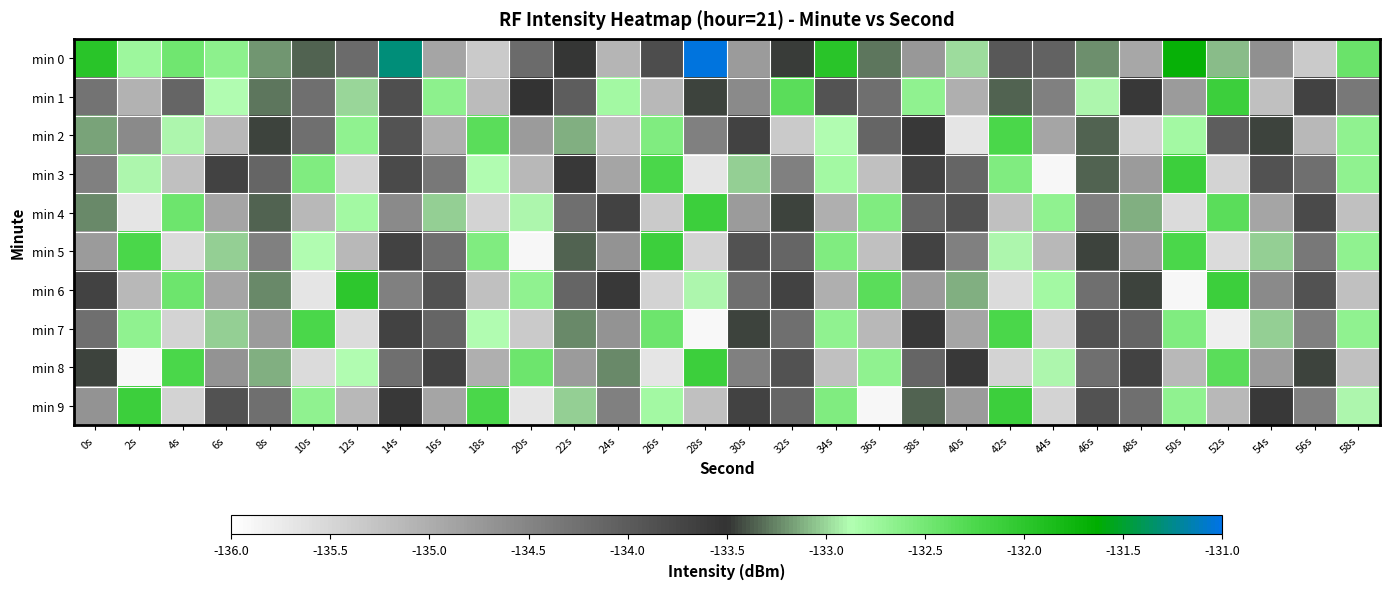

At how many categories does at least one series exceed -135?

30